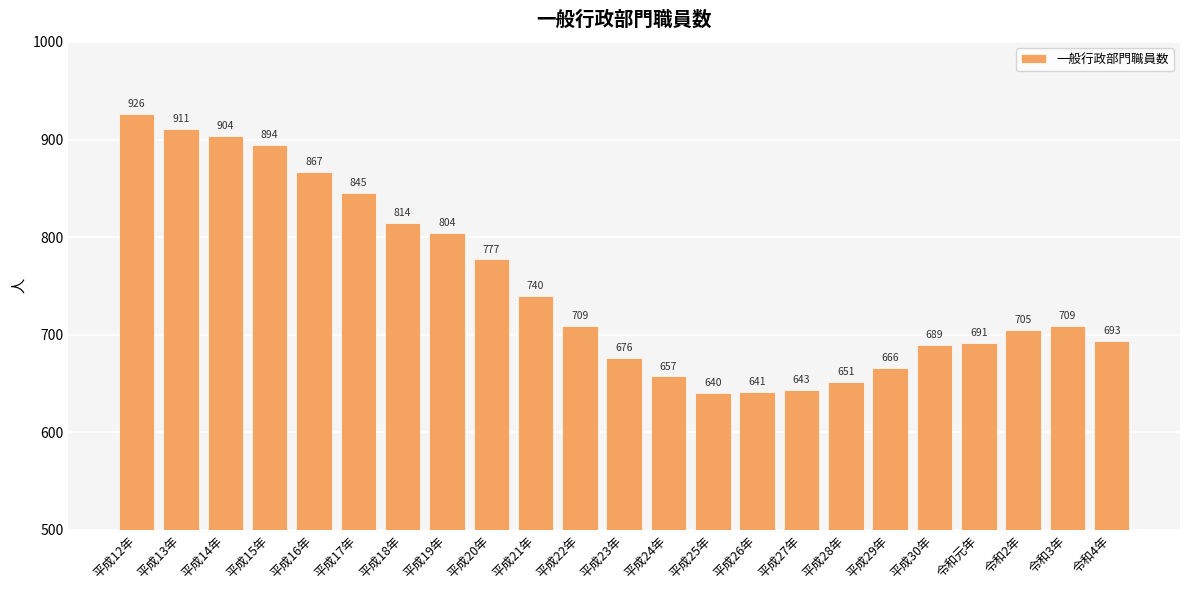

What is the average value?

750